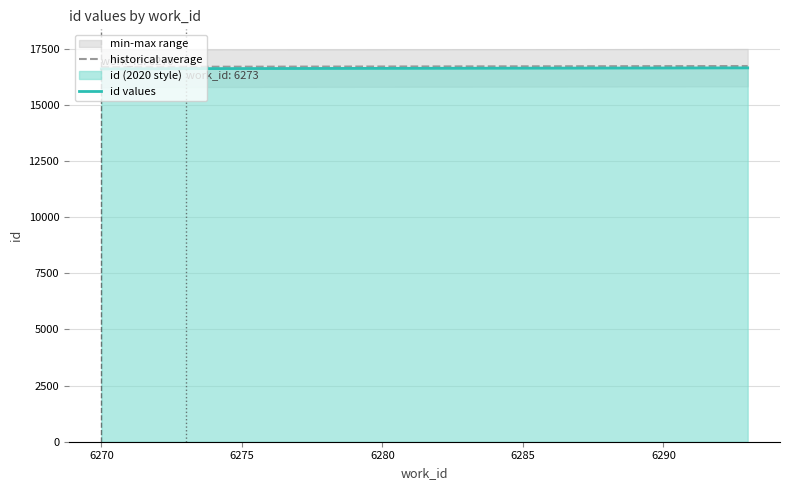

What is the average value of the historical average series?

16700.4